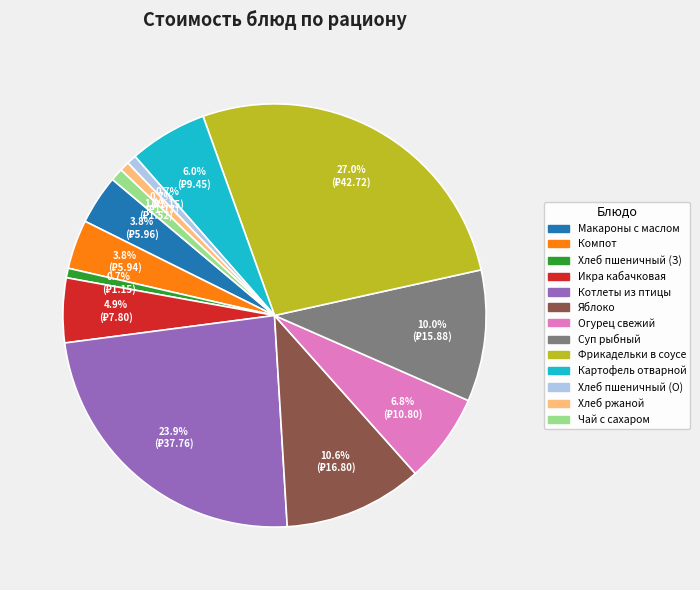

How many segments does this pie chart have?

13